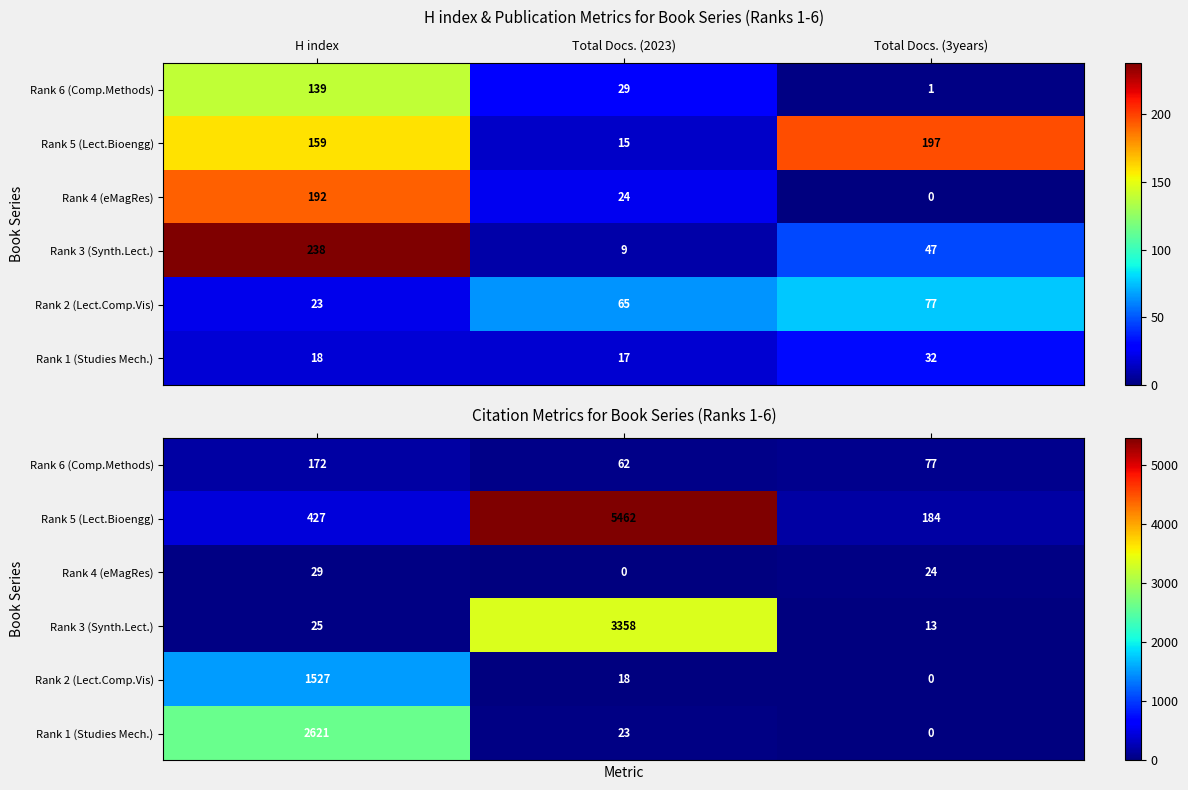

What is the difference between the Rank 5 (Lect.Bioengg) values at Total Docs. (3years) and H index?

243